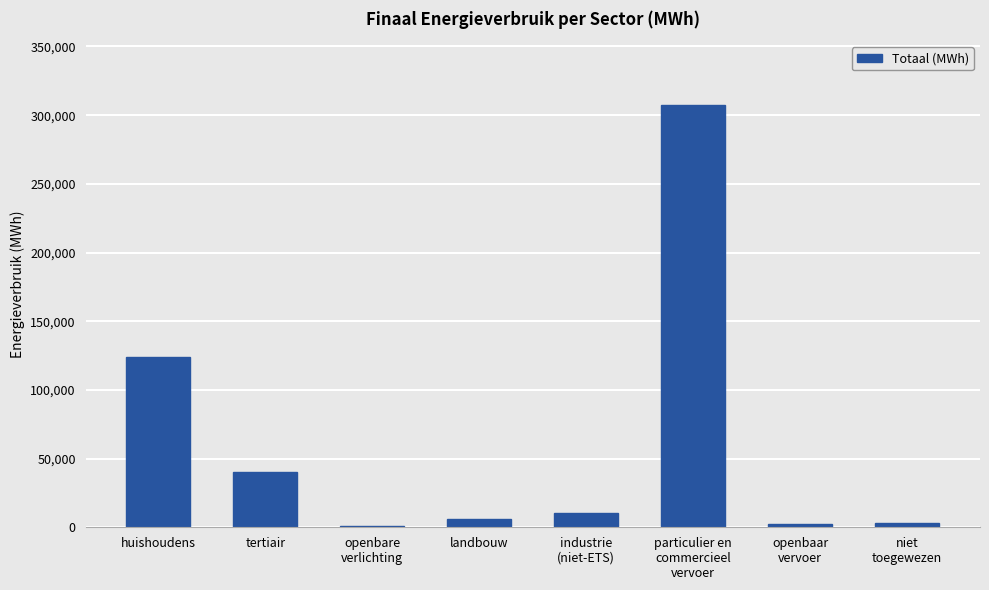

At which label is the value closest to 154269?

huishoudens